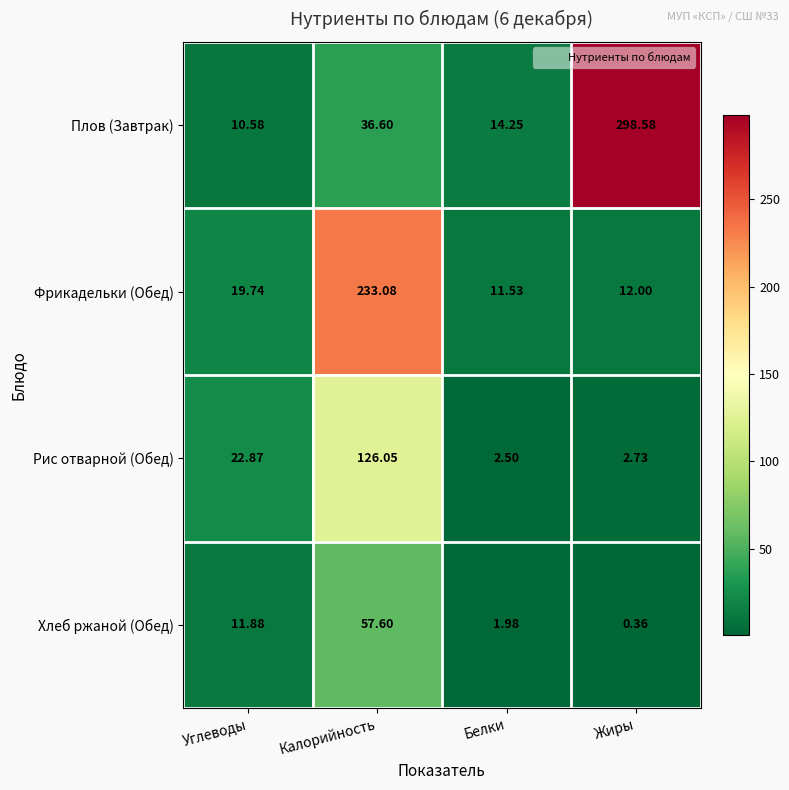

Which series has the largest total across all categories?

Плов (Завтрак)